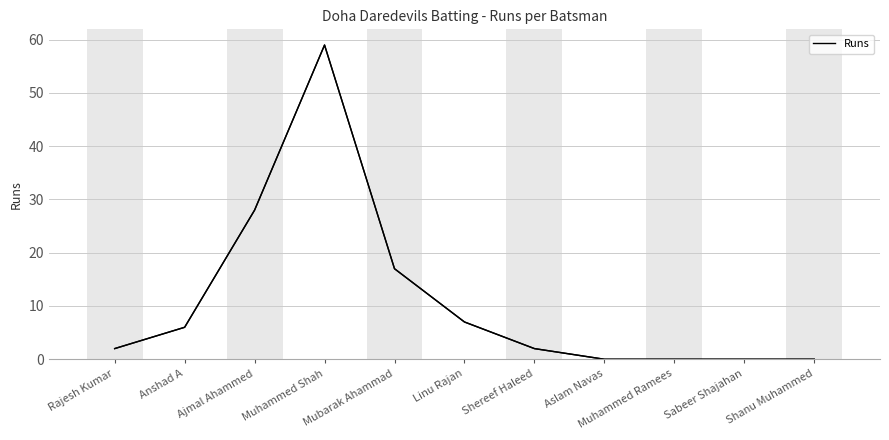

What is the difference between the values at Aslam Navas and Shereef Haleed?

2